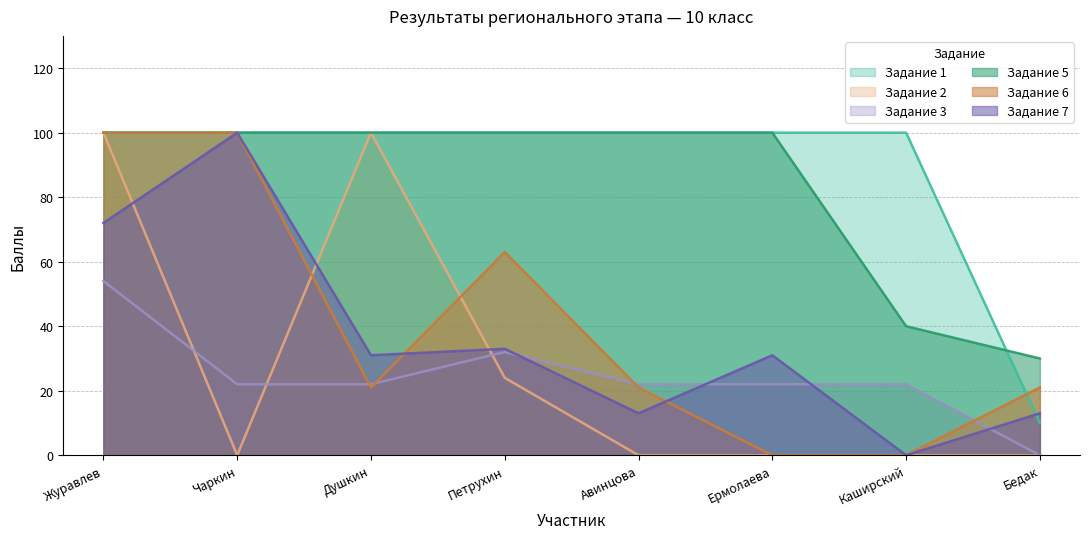

List the labels in order of Задание 7 value, largest first.

Чаркин, Журавлев, Петрухин, Душкин, Ермолаева, Авинцова, Бедак, Каширский